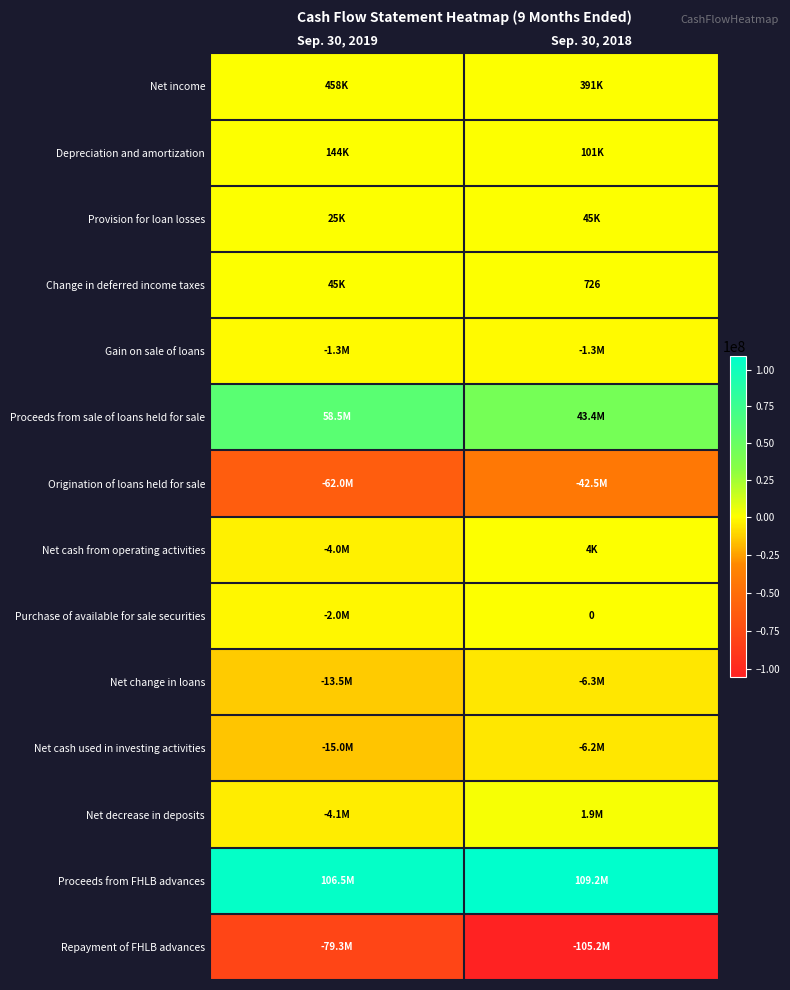

What is the smallest value displayed?

-105238924